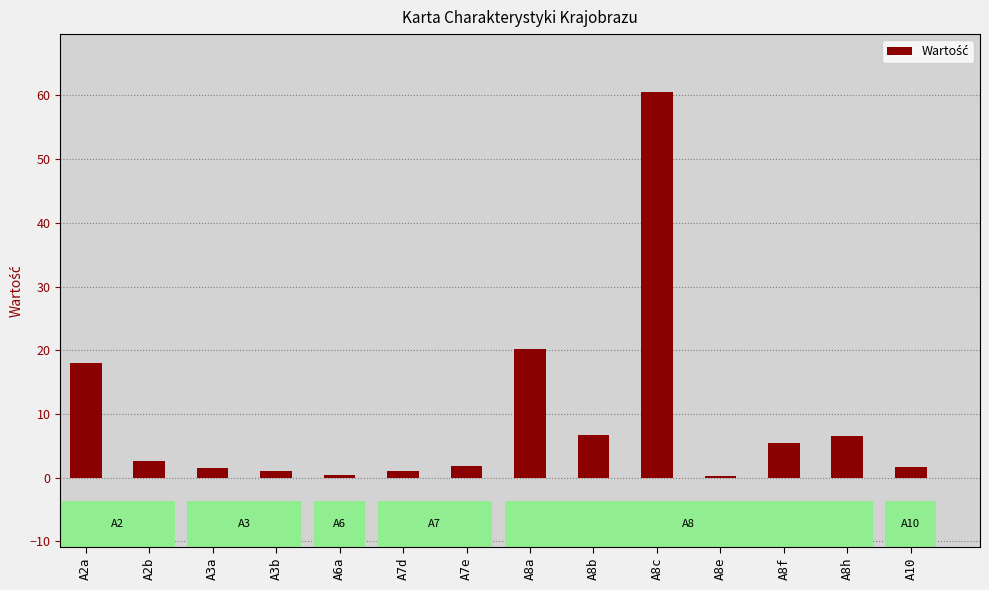

The value at A2a is 4.8. True or false?

False